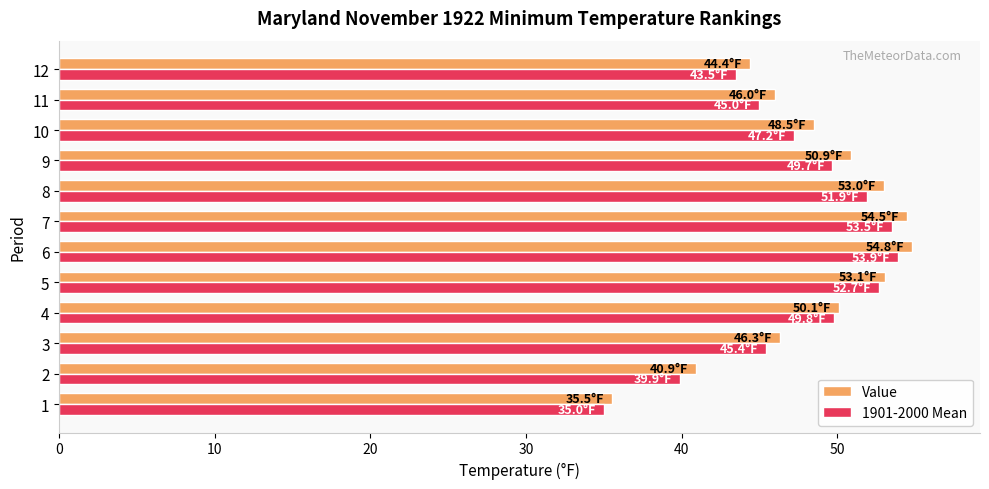

Is it true that 1901-2000 Mean equals 18.1 at 11?

False